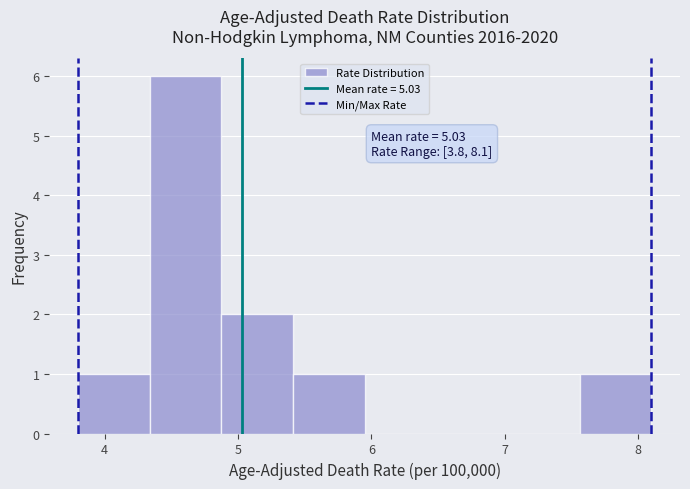

Which range on the x-axis has the tallest bar?

4.3 to 4.9